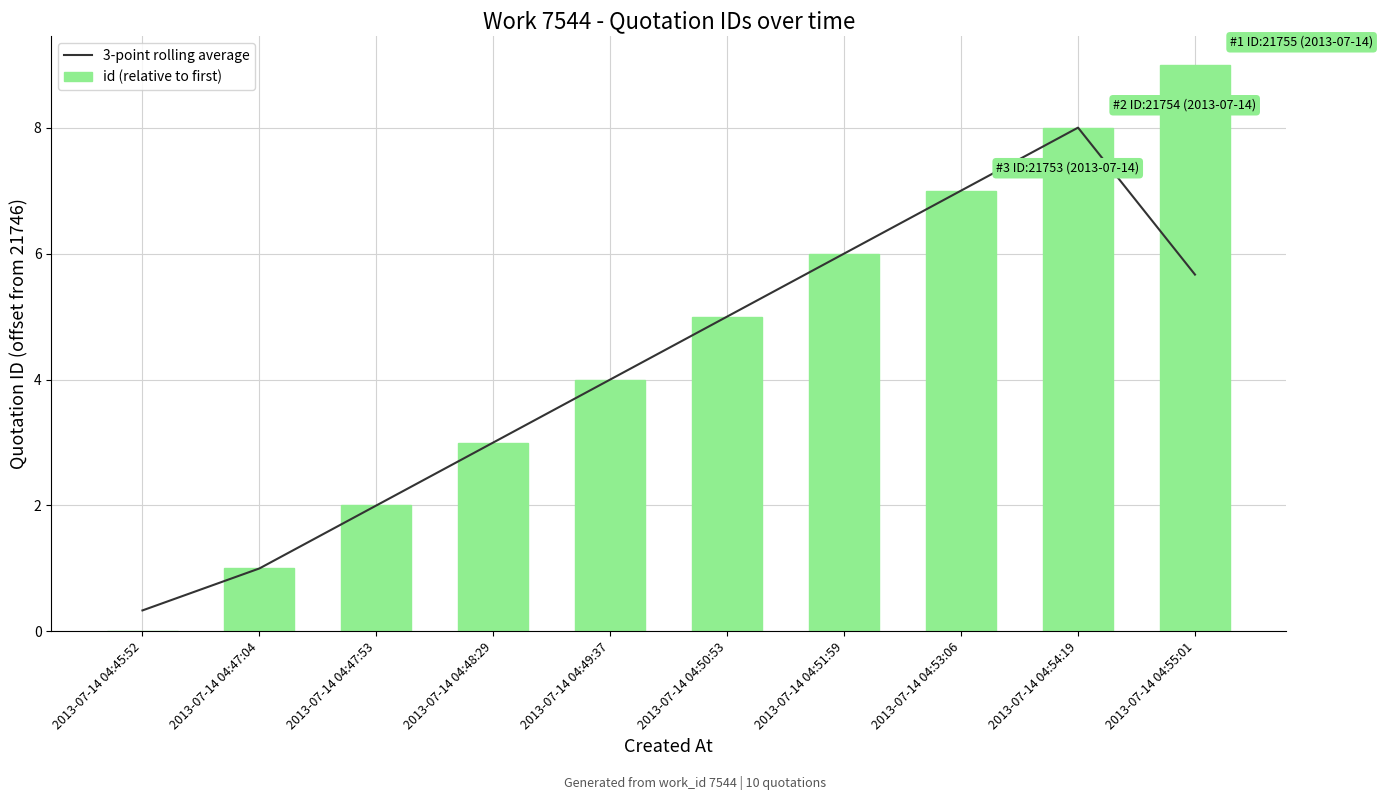

Between 2013-07-14 04:47:04 and 2013-07-14 04:51:59, which is larger?

2013-07-14 04:51:59